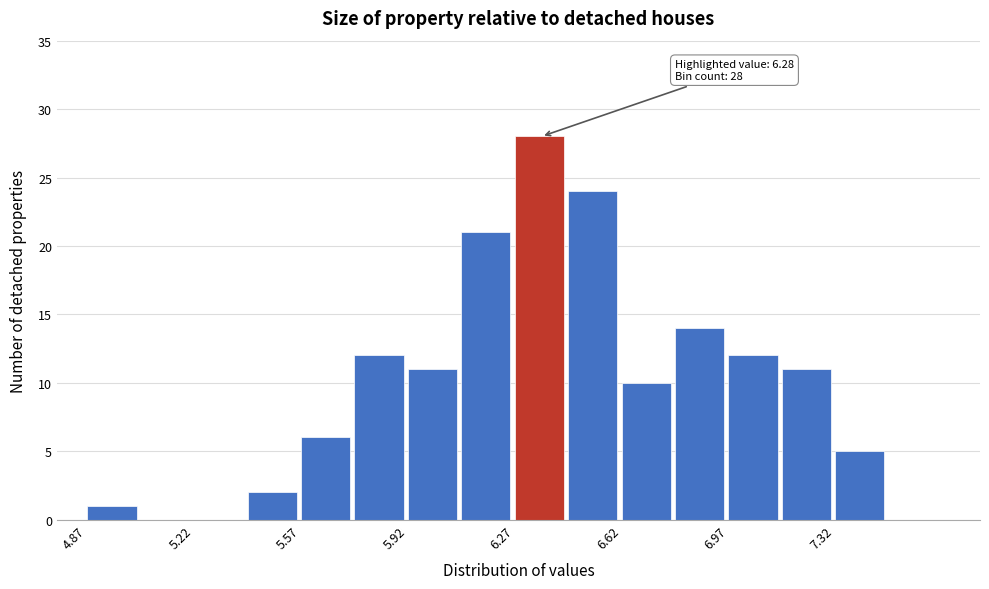

Around what value on the x-axis is the tallest bar? Give the approximate position of its centre, as read against the axis.

6.35